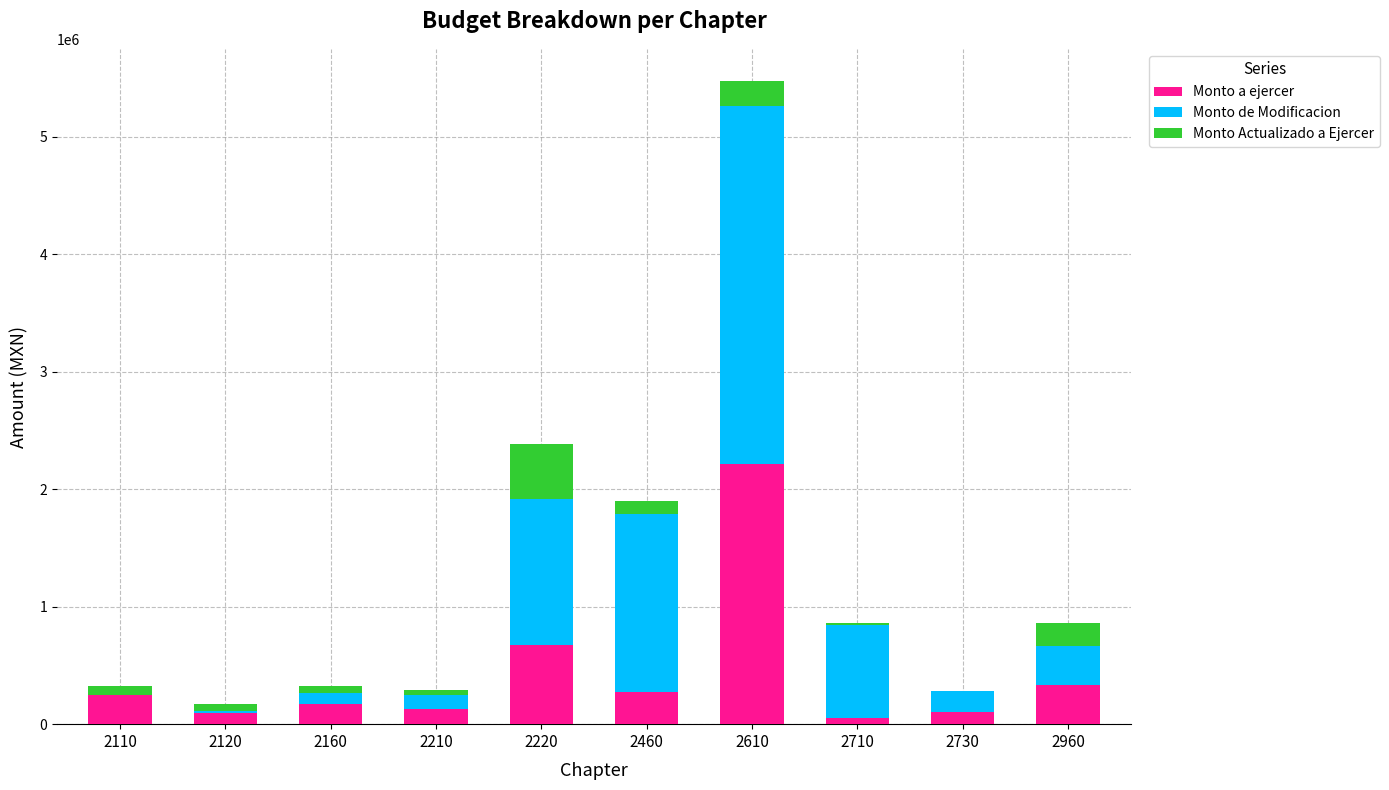

What is the highest value of the Monto a ejercer series?

2217303.8